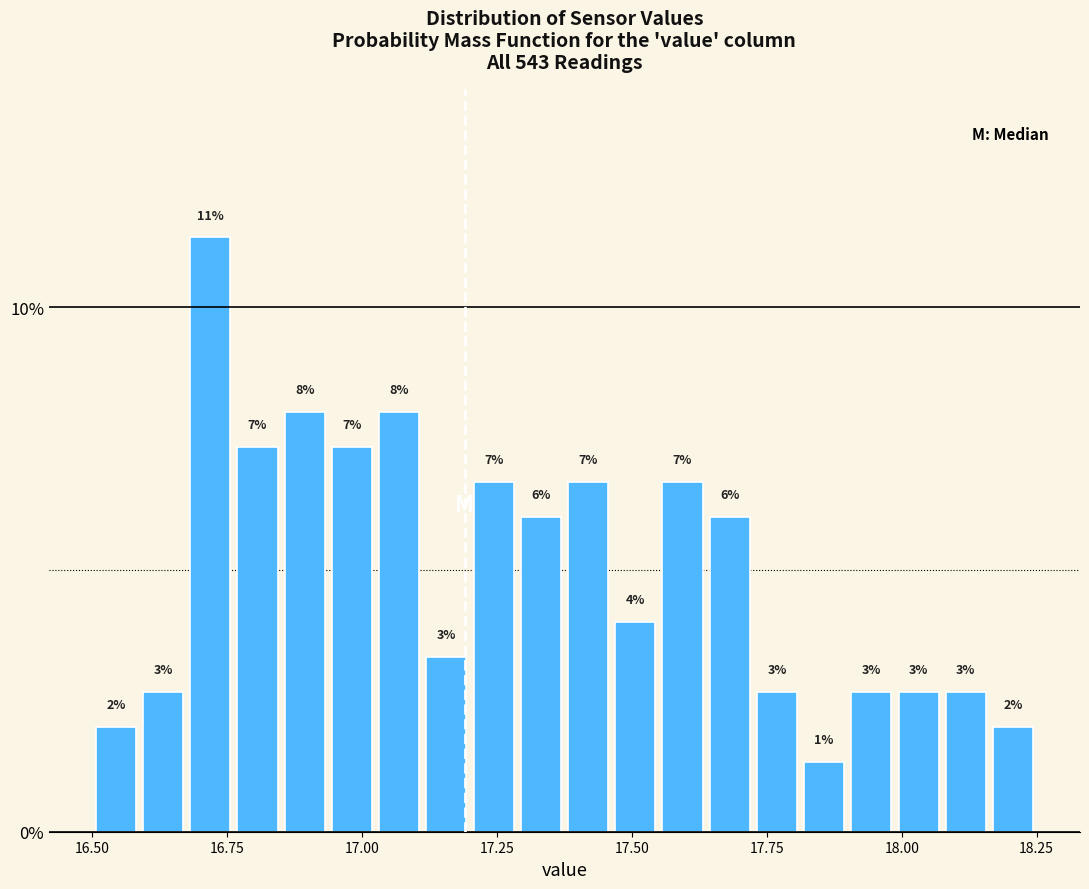

Read against the x-axis, roughly where is the centre of the tallest bar?

16.70